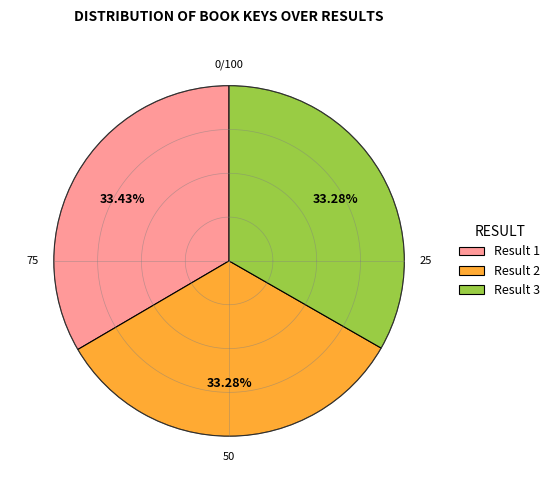

How many slices are in this pie chart?

3